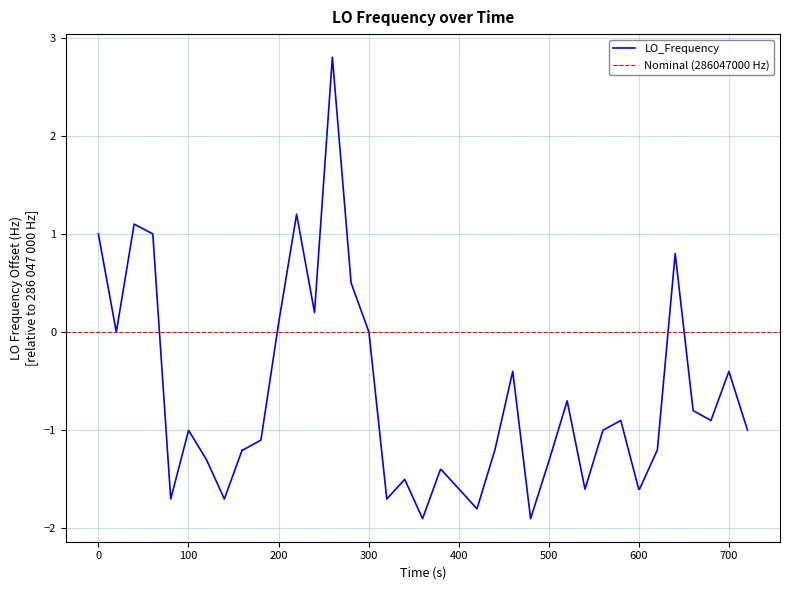

What is the minimum value for LO_Frequency?

-1.9